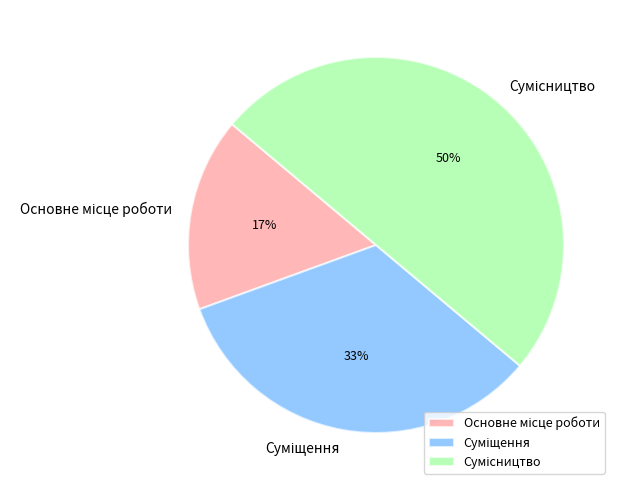

To the nearest percent, what is the difference between the largest and smallest slice percentages?

33%